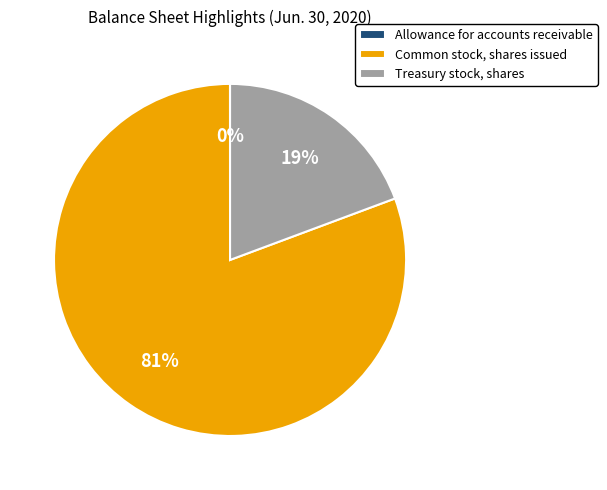

Does any single category account for the majority?

Yes